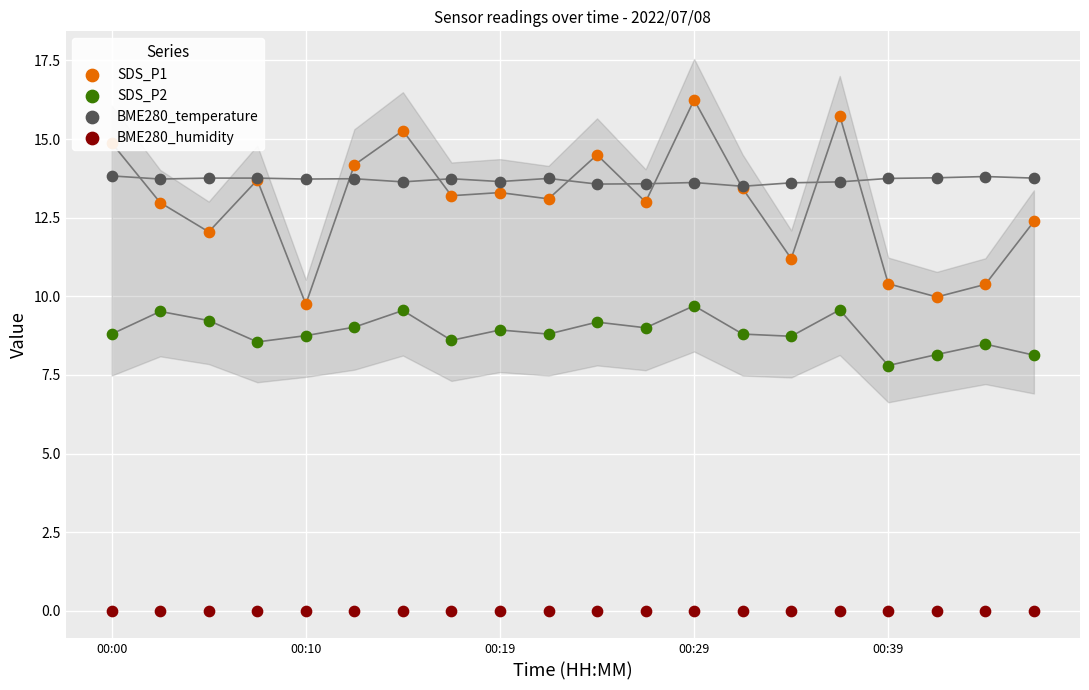

Is the value of BME280_humidity at 00:10 greater than the value of SDS_P2 at 14?

No